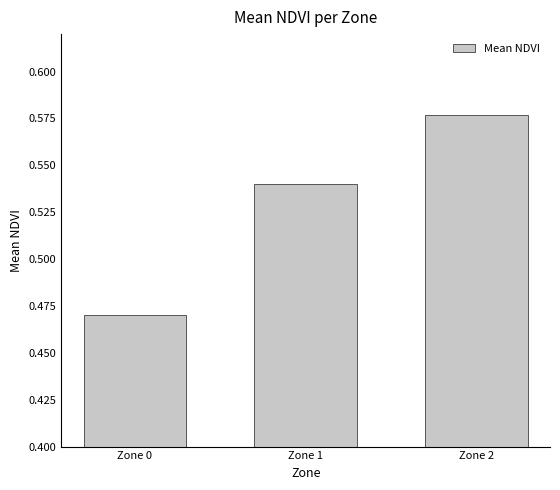

Rank the categories by value from lowest to highest.

Zone 0, Zone 1, Zone 2